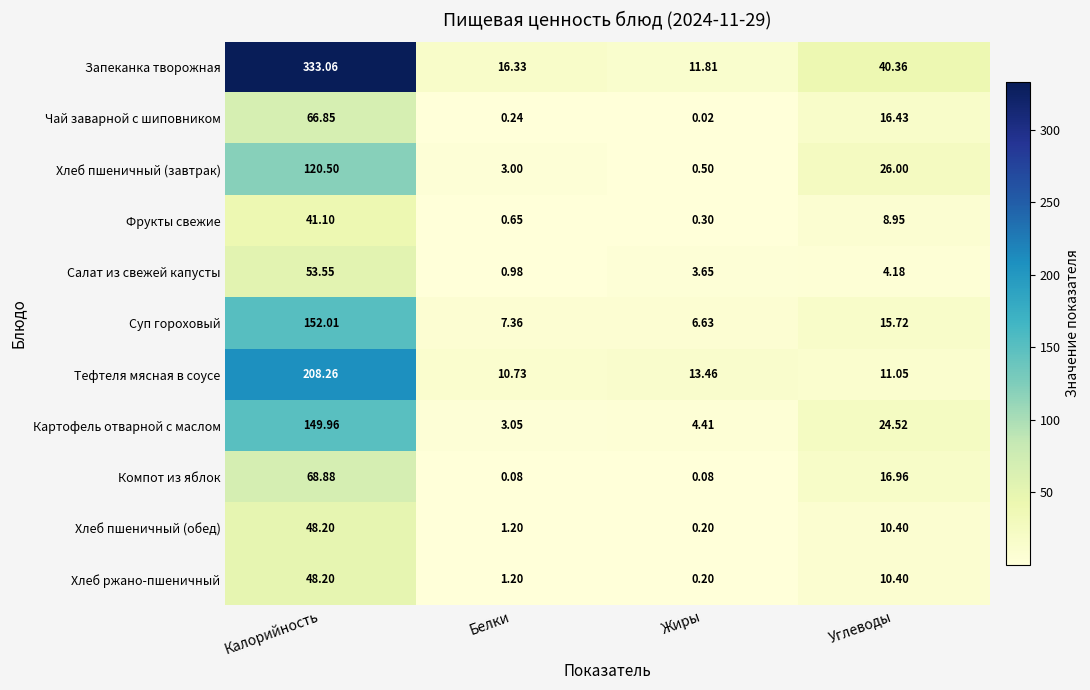

At which category is the sum across all series the highest?

Калорийность